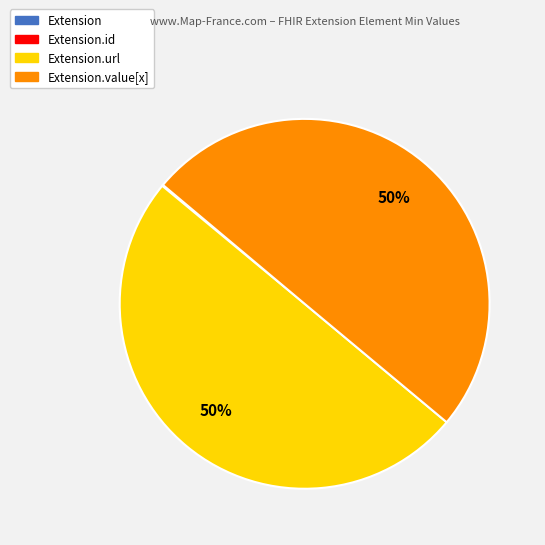

To the nearest percent, what is the difference between the largest and smallest slice percentages?

50%